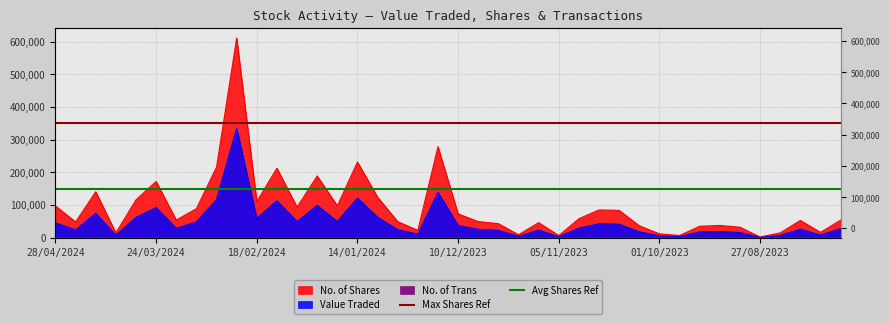

Read the Max Shares Ref value at 24/03/2024.

350000